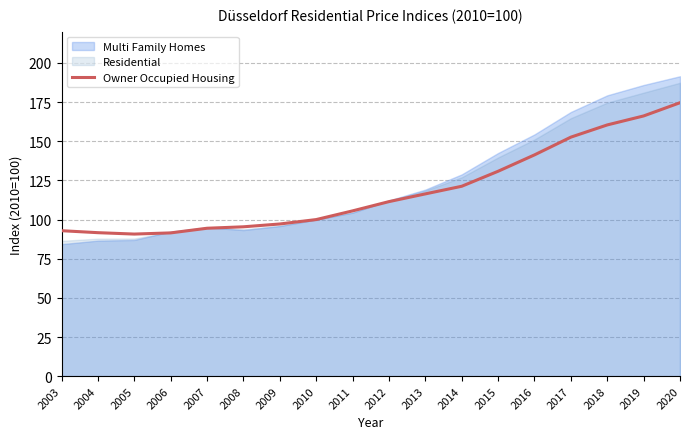

What is the highest value of the Residential series?

187.4